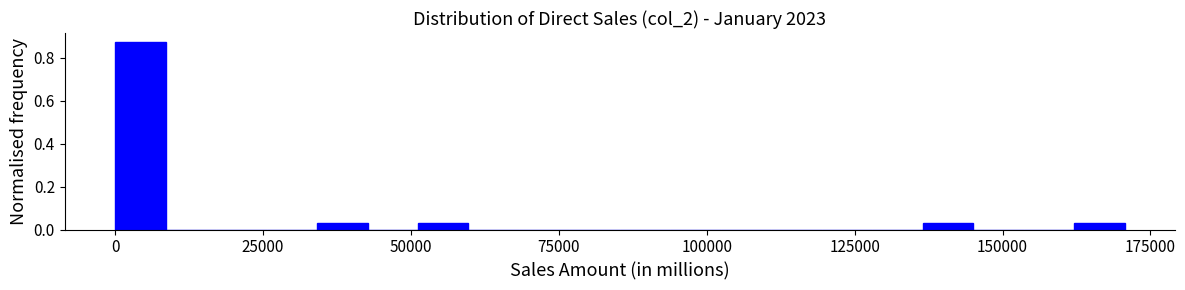

Read against the x-axis, roughly where is the centre of the tallest bar?

5000